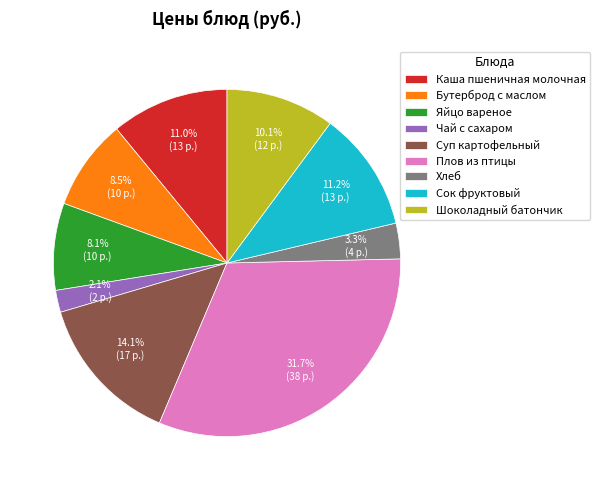

To the nearest percent, what is the difference between the largest and smallest slice percentages?

30%